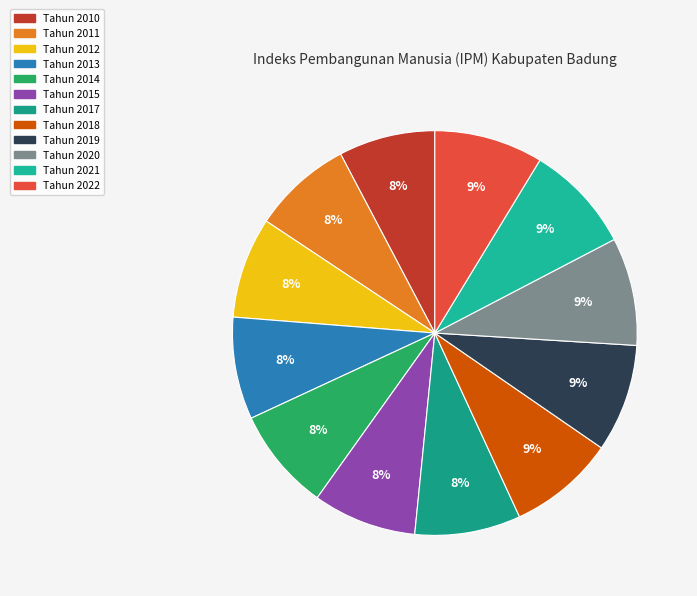

How many segments does this pie chart have?

12